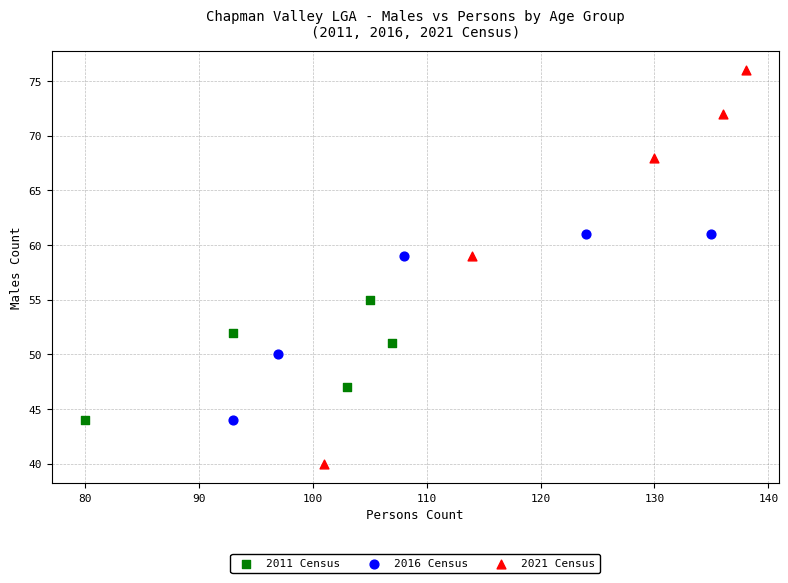

Which series has the widest spread of Y values?

2021 Census